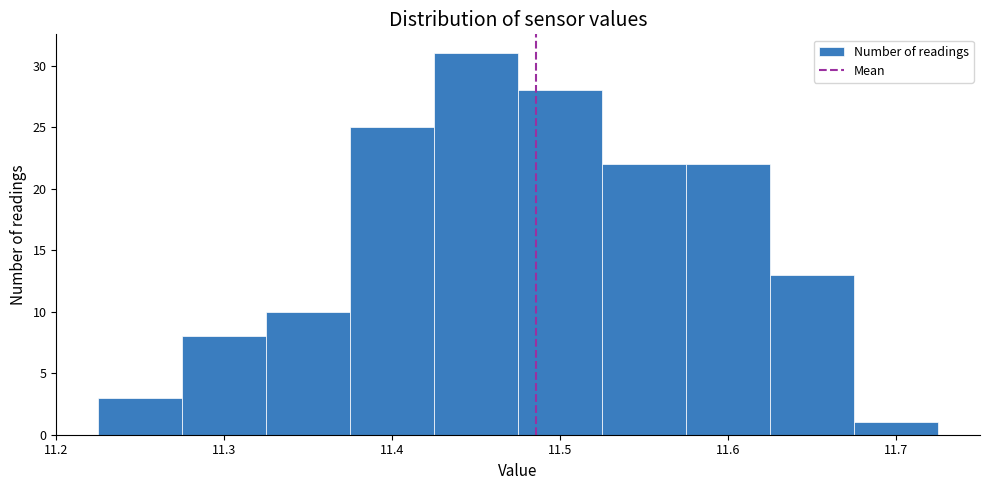

Reading left to right, list every bar in this chart as the range it spans on the x-axis followed by its height. Neither the bar edges nor the heights are printed on the chart, so give them approximately, as read against the axes.

11.225 to 11.275: 3
11.275 to 11.325: 8
11.325 to 11.375: 10
11.375 to 11.425: 25
11.425 to 11.475: 31
11.475 to 11.525: 28
11.525 to 11.575: 22
11.575 to 11.625: 22
11.625 to 11.675: 13
11.675 to 11.725: 1